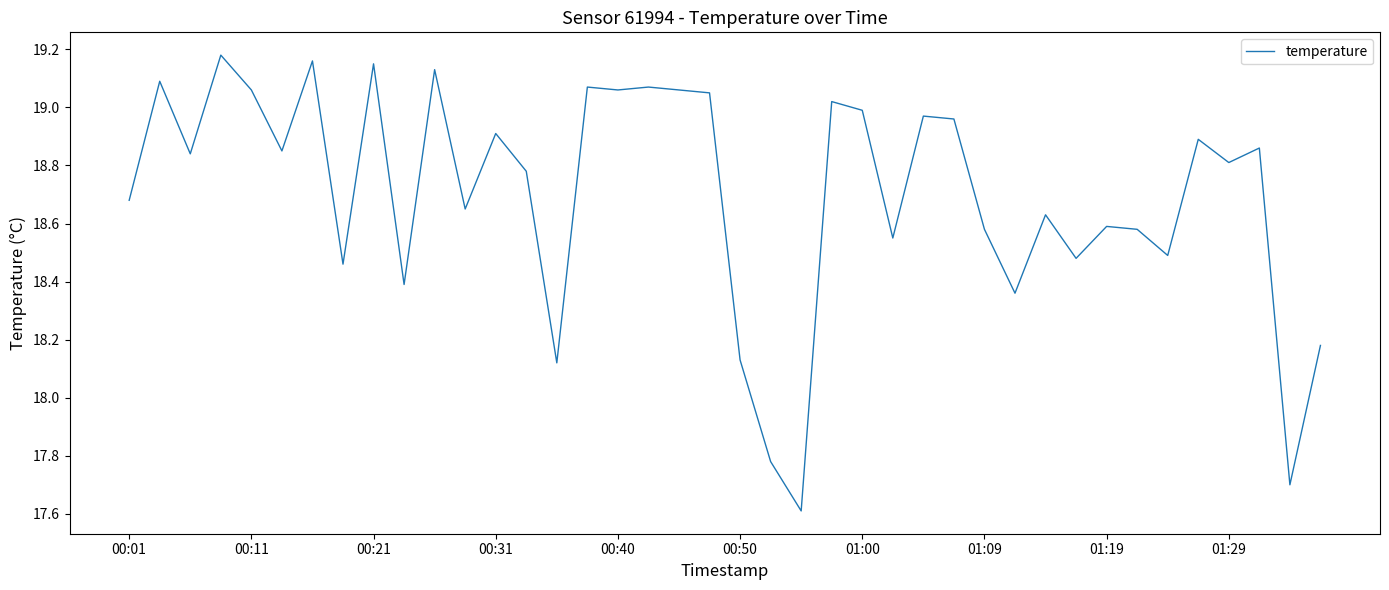

What is the sum of all values?

747.9